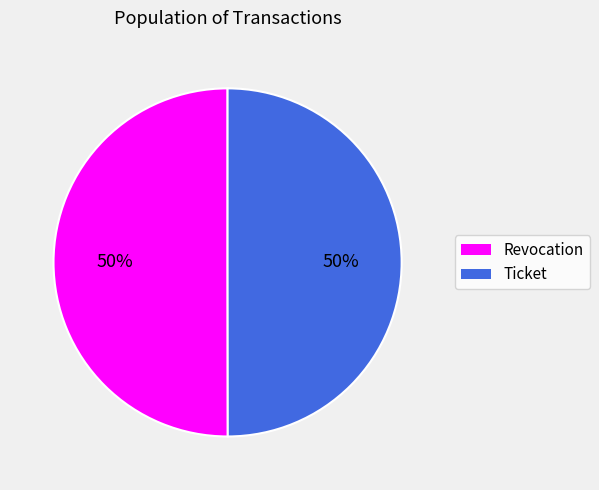

How many segments does this pie chart have?

2